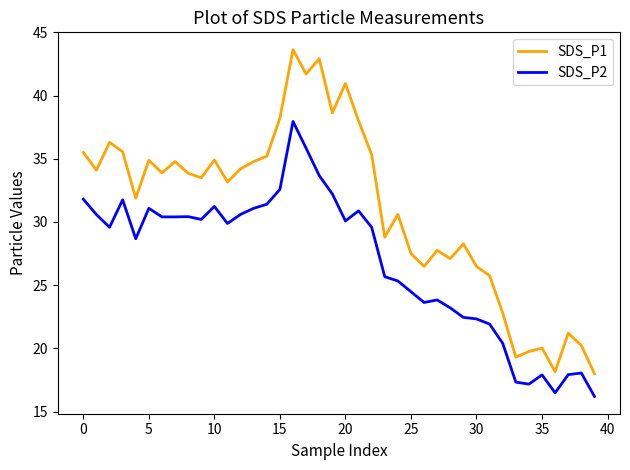

Which series has the widest spread of values?

SDS_P1